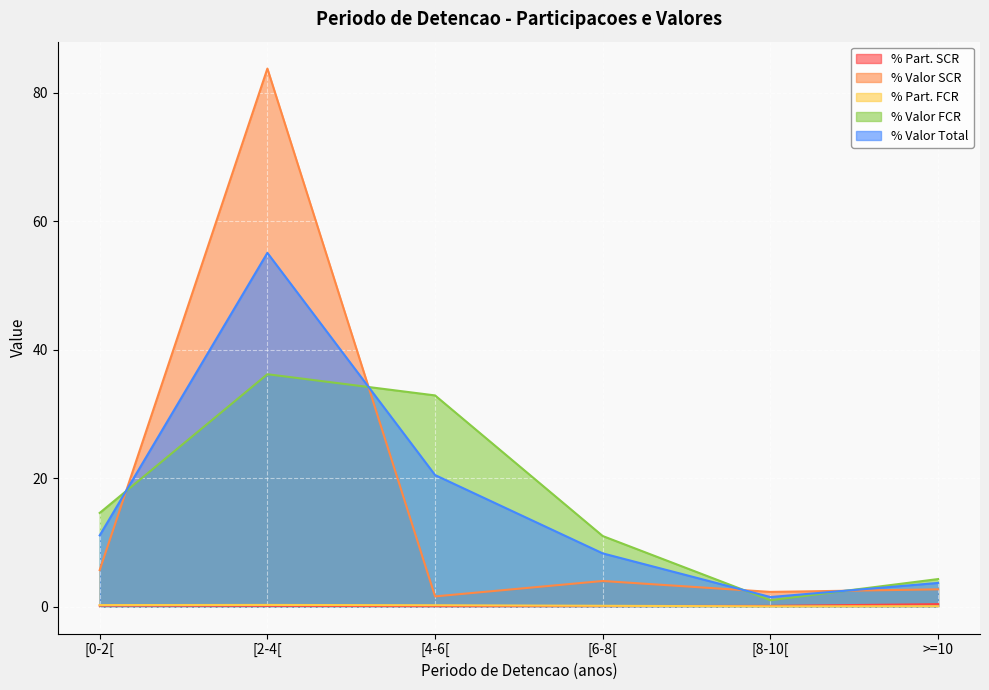

What are all the series names shown in the legend?

% Part. SCR, % Valor SCR, % Part. FCR, % Valor FCR, % Valor Total